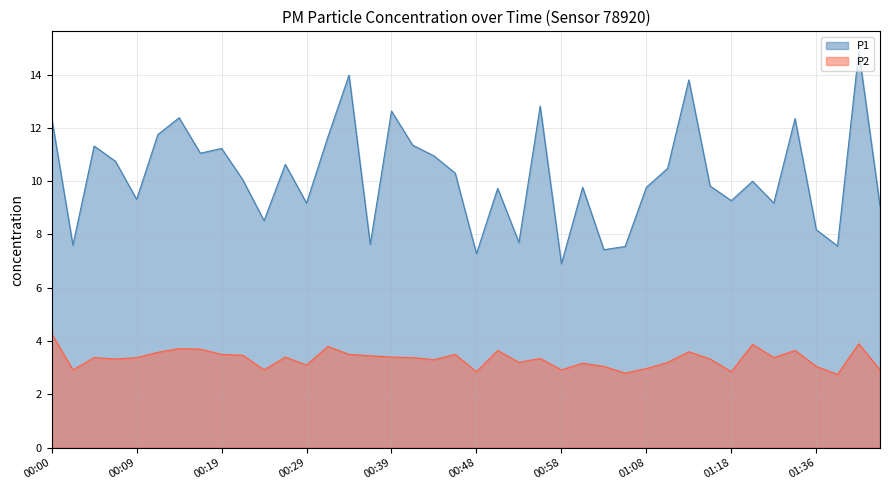

Between 00:56 and 01:03, which series saw the biggest shift?

P1